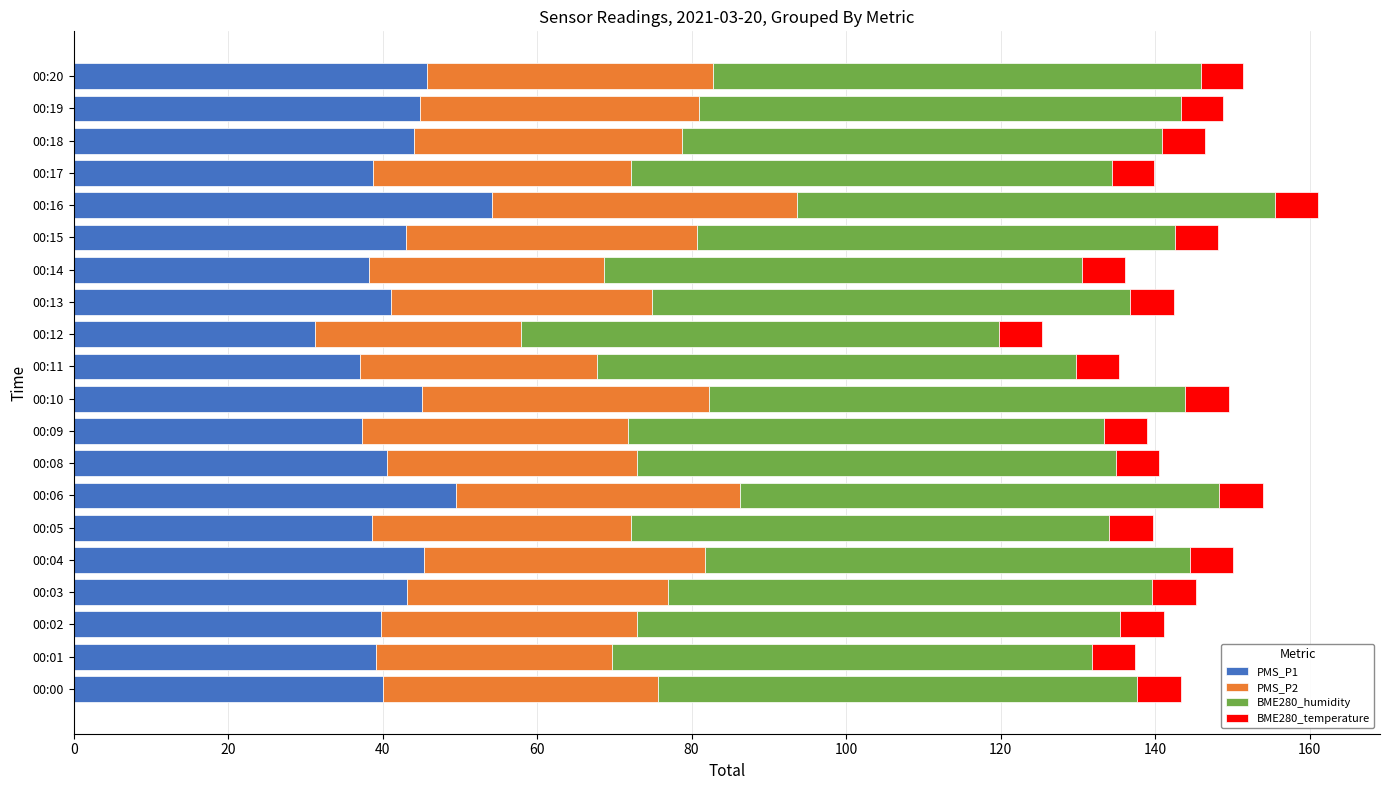

What is the total value across all series at 00:16?

161.1